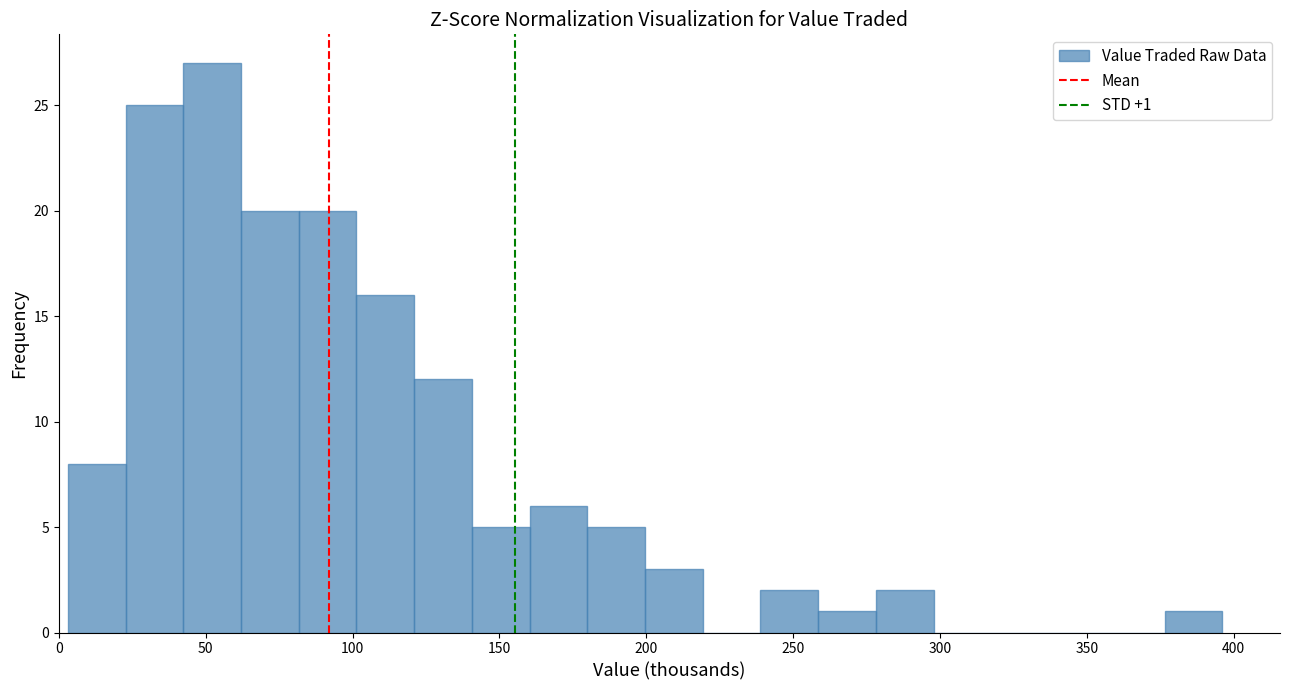

Read against the x-axis, roughly where is the centre of the tallest bar?

50